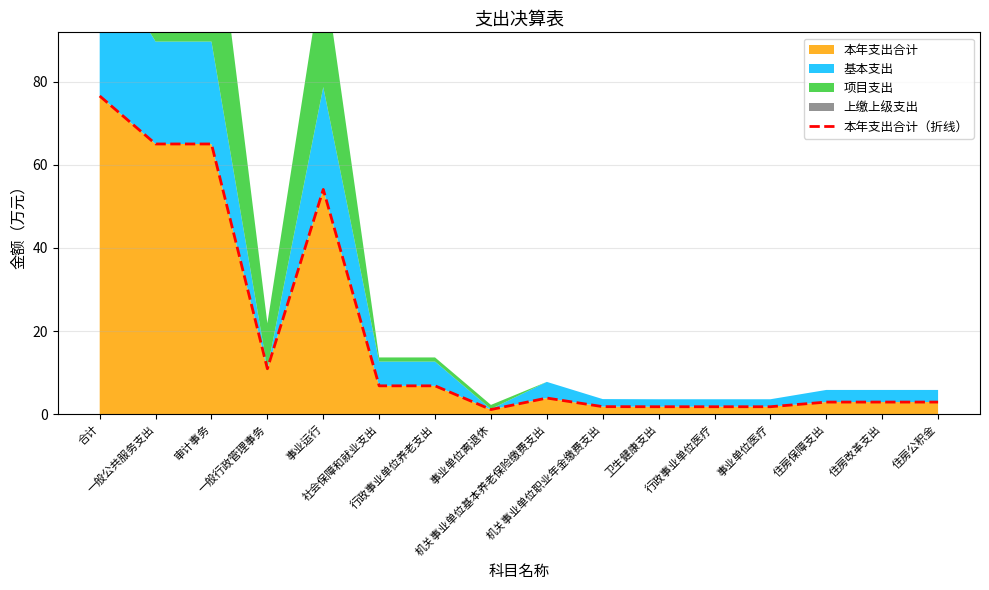

How many lines are shown in the chart?

1